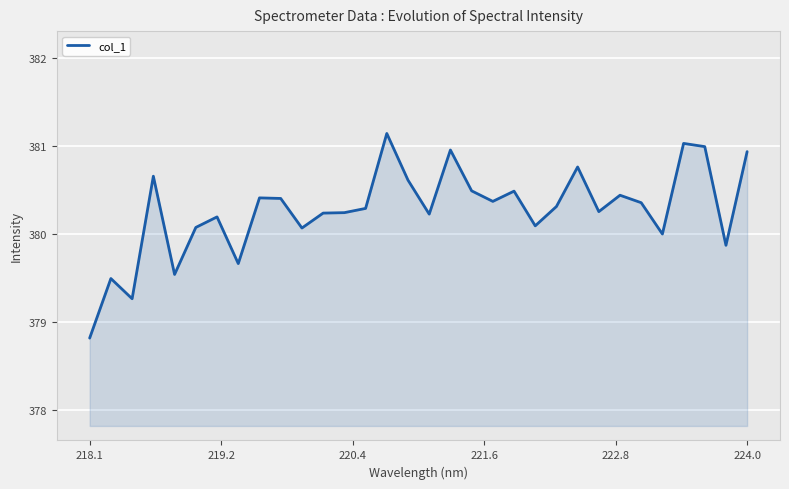

What is the minimum value shown in the chart?

378.8